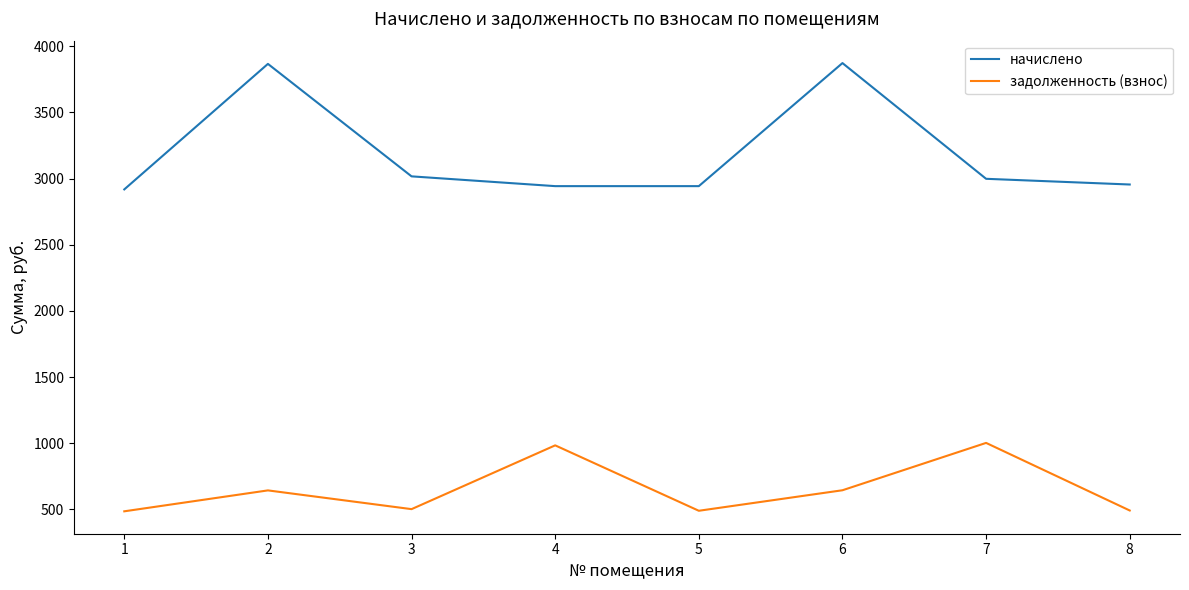

At which category does задолженность (взнос) reach its first local peak?

2